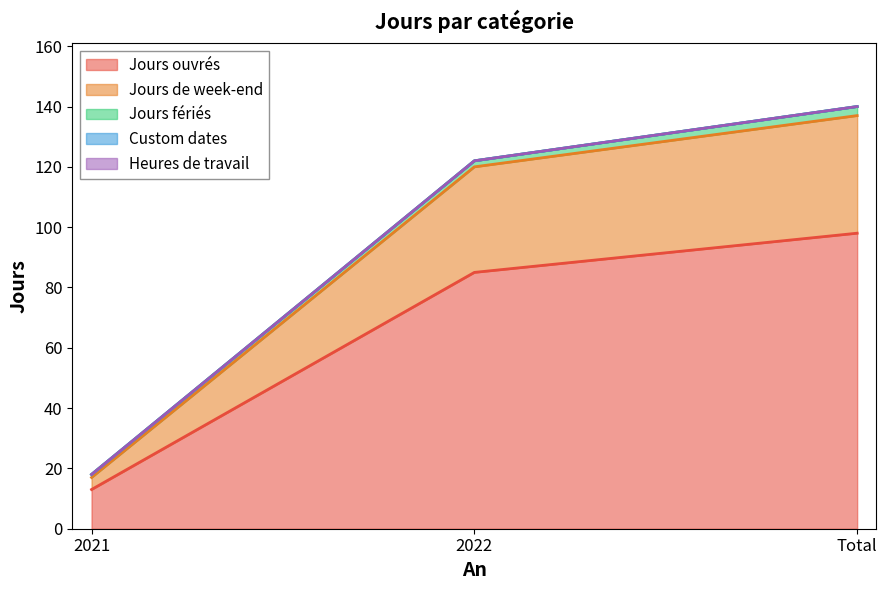

Does the chart display data point markers on the line(s)?

No